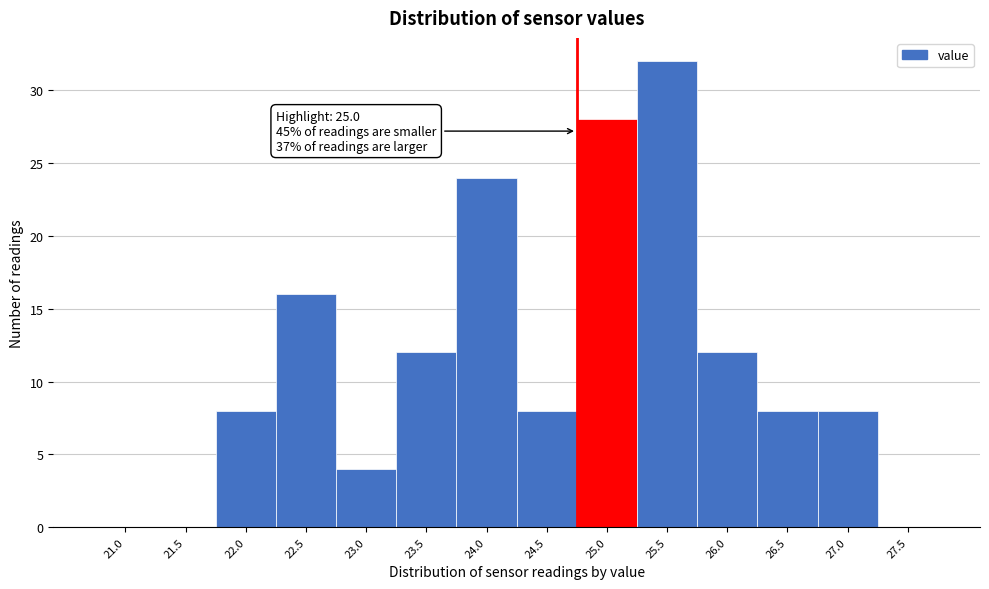

Reading left to right, transcribe all the data shown in this chart.

21.0=0	21.5=0	22.0=8	22.5=16	23.0=4	23.5=12	24.0=24	24.5=8	25.0=28	25.5=32	26.0=12	26.5=8	27.0=8	27.5=0